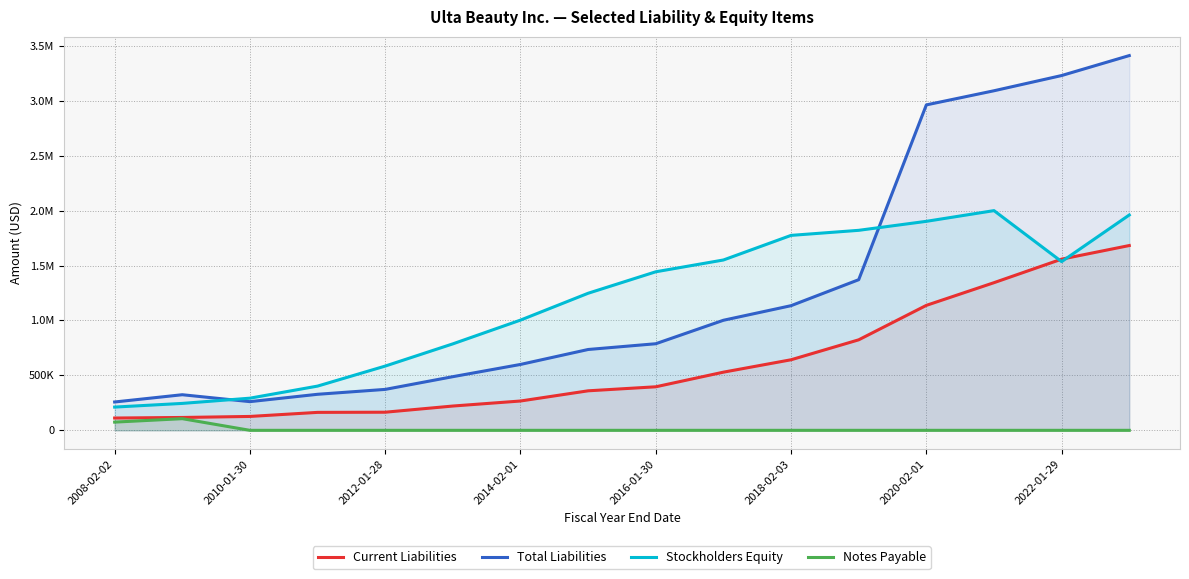

Reading left to right, list all the values displayed in this chart.

Current Liabilities: 111905	117013	126357	163357	164855	221067	266811	359594	396227	529343	642166	823736	1137261	1343713	1558010	1681775
Total Liabilities: 257910	323964	261027	327955	372513	488307	599633	735661	788032	1001660	1134470	1370954	2961778	3090420	3229006	3410600
Stockholders Equity: 211503	244968	292608	402533	584704	786942	1003094	1247509	1442886	1550218	1774217	1820218	1902094	1999549	1535373	1959811
Notes Payable: 74770	106047	0	0	0	0	0	0	0	0	0	0	0	0	0	0